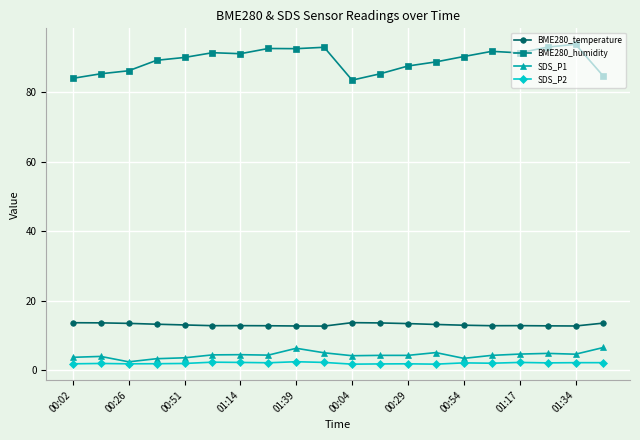

What is the value of the SDS_P1 point at the 2nd from the left?

3.9